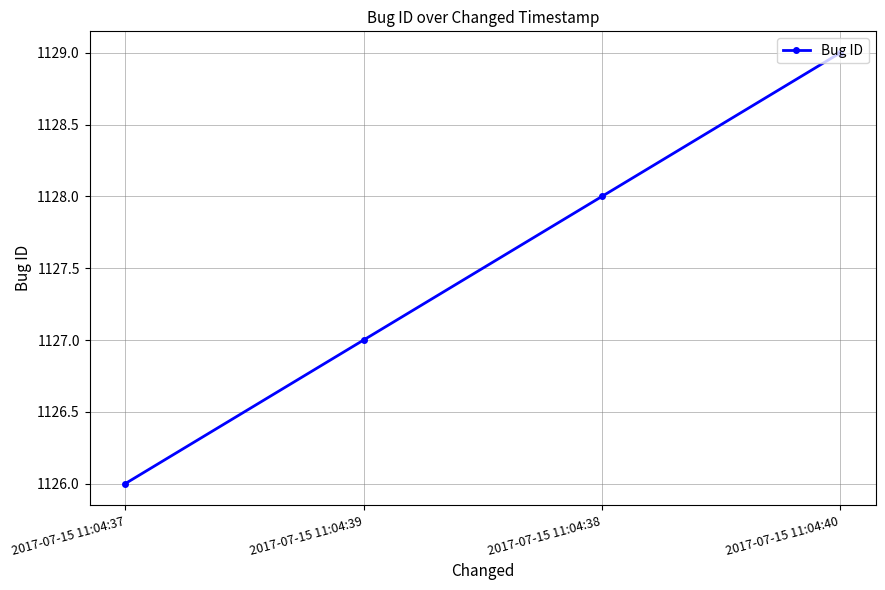

What is the label of the 1st point from the left?

2017-07-15 11:04:37